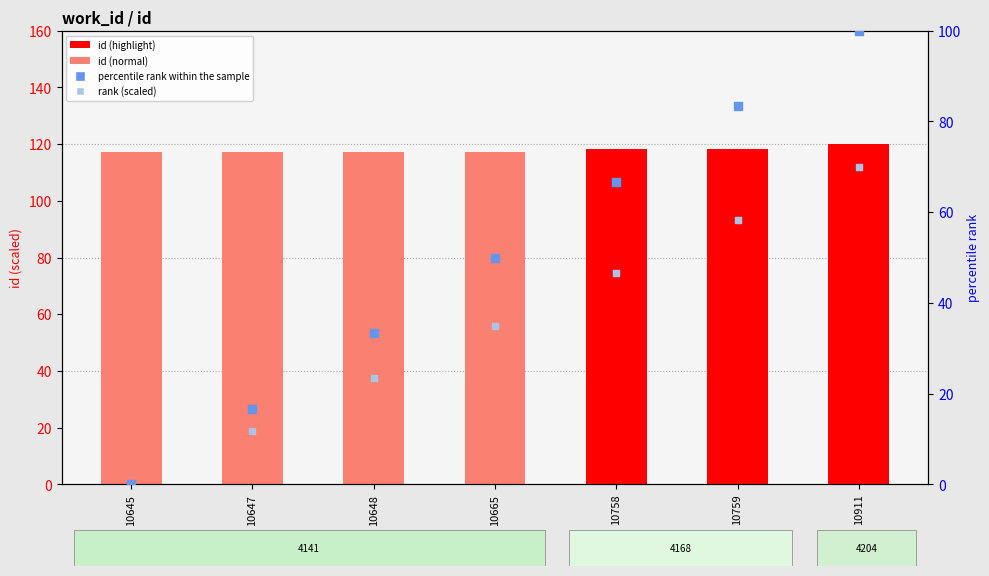

Which series has the largest Y range (max minus min)?

percentile rank within the sample